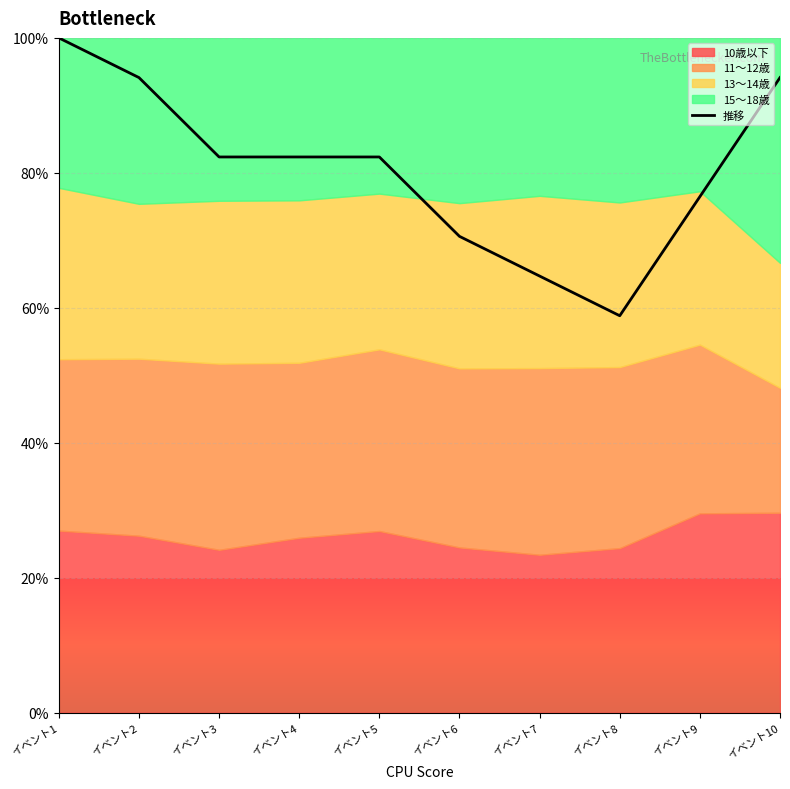

Which label corresponds to the smallest value in the chart?

イベント8